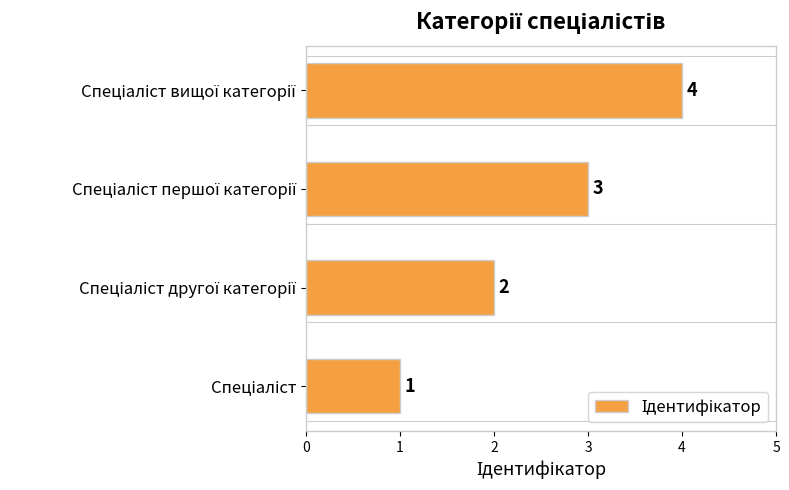

What is the maximum value shown in the chart?

4